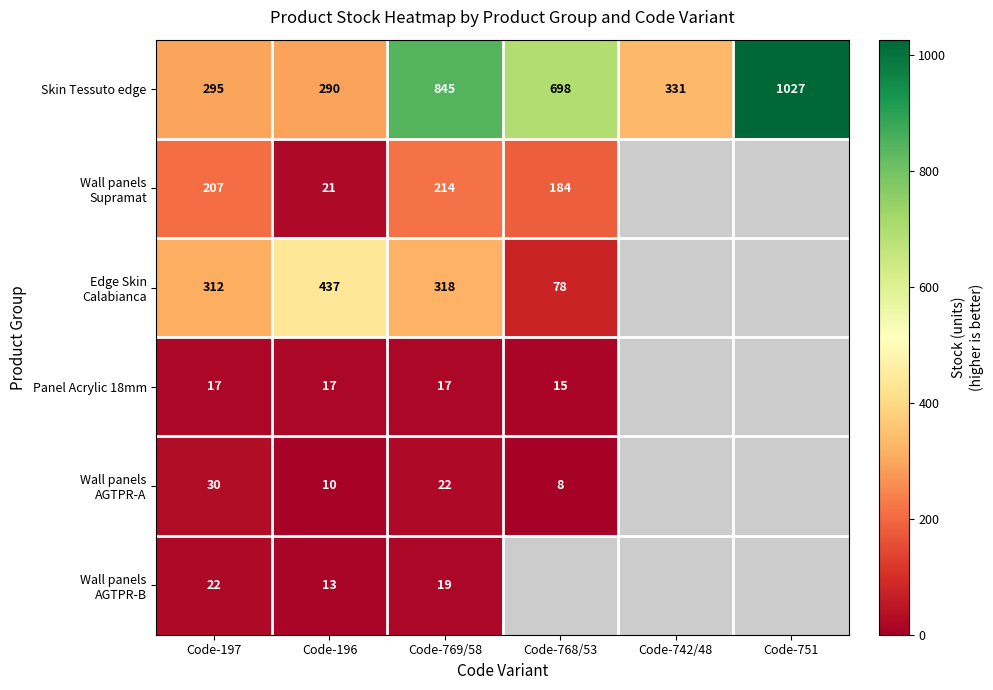

At which label is Skin Tessuto edge closest to 658?

Code-768/53